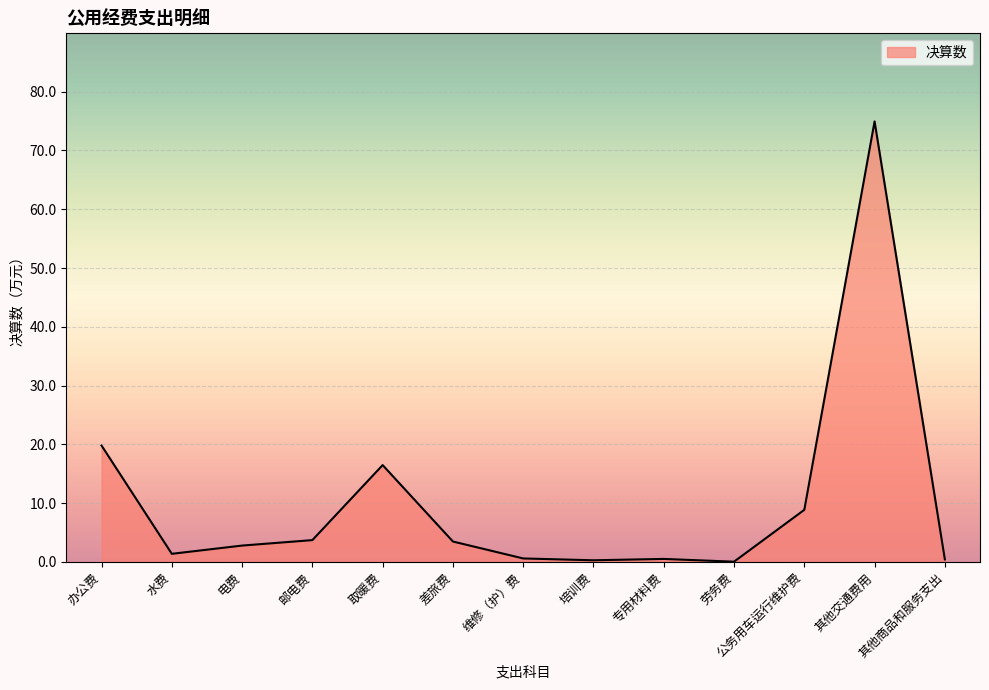

At which category does the chart reach its peak across all series?

其他交通费用